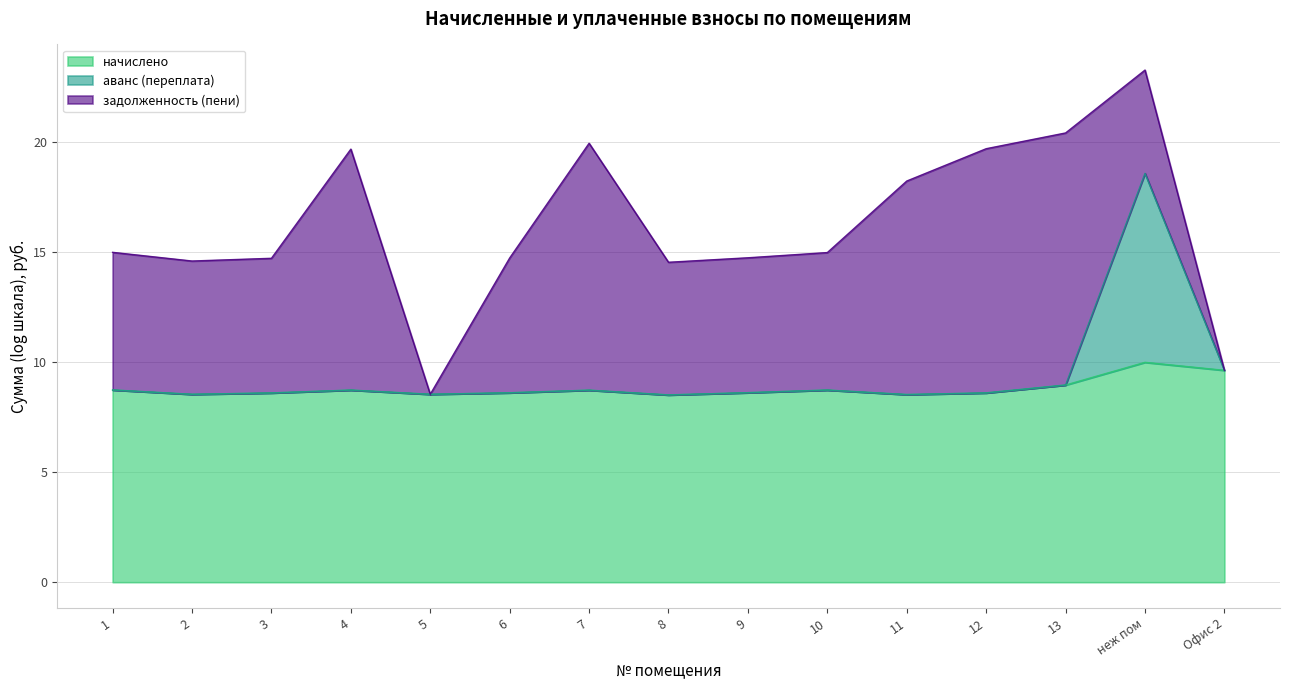

What value does the аванс (переплата) series have at 12?

8.6